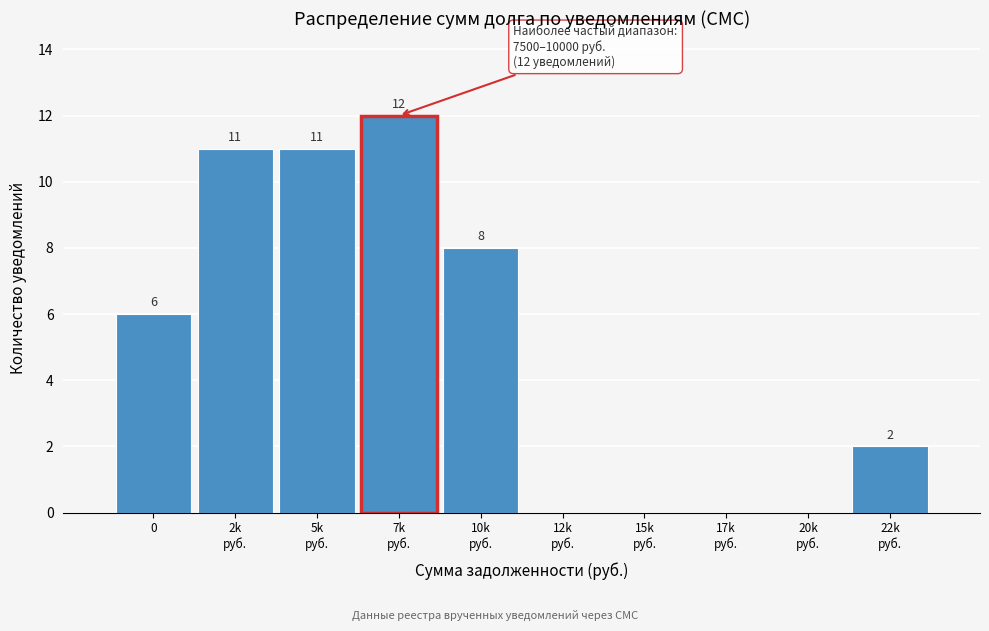

What is the greatest value displayed?

12